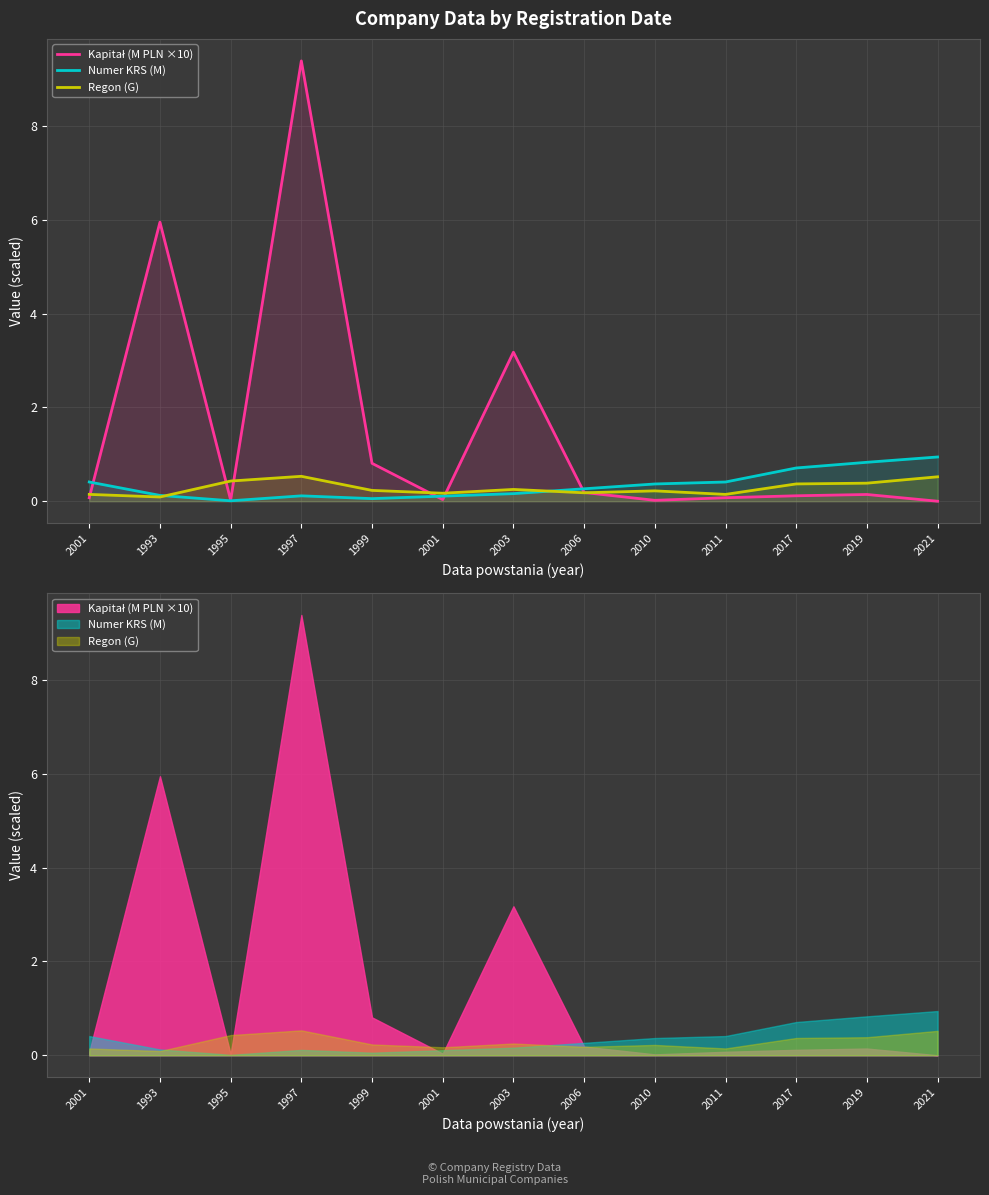

What is the total value across all series at 2021?

1.5